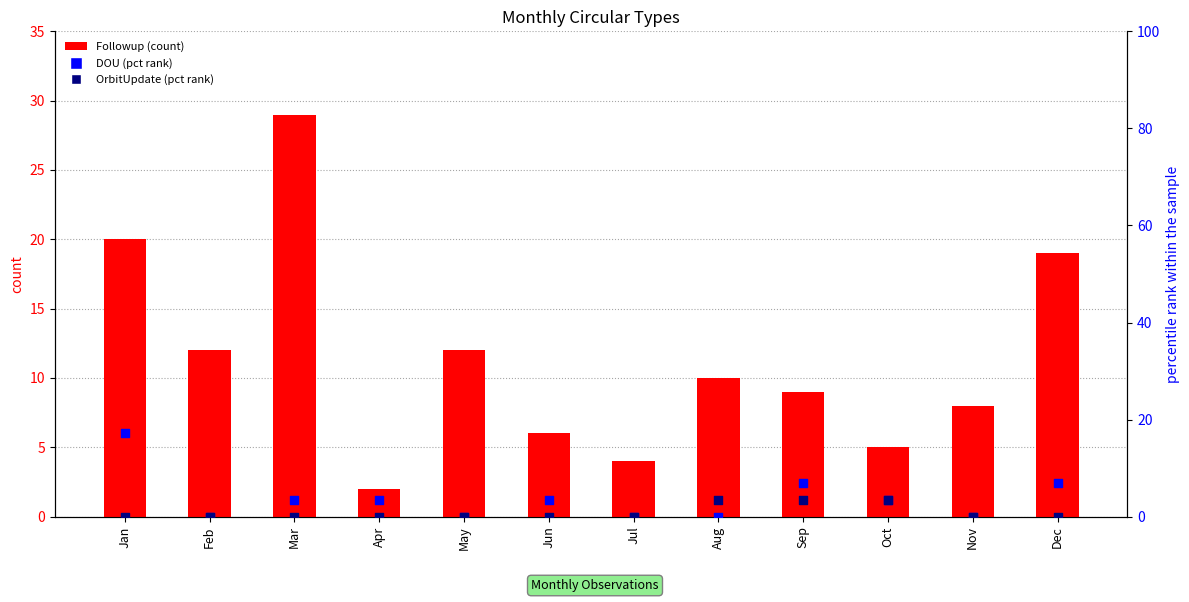

Which series has the largest Y range (max minus min)?

Followup